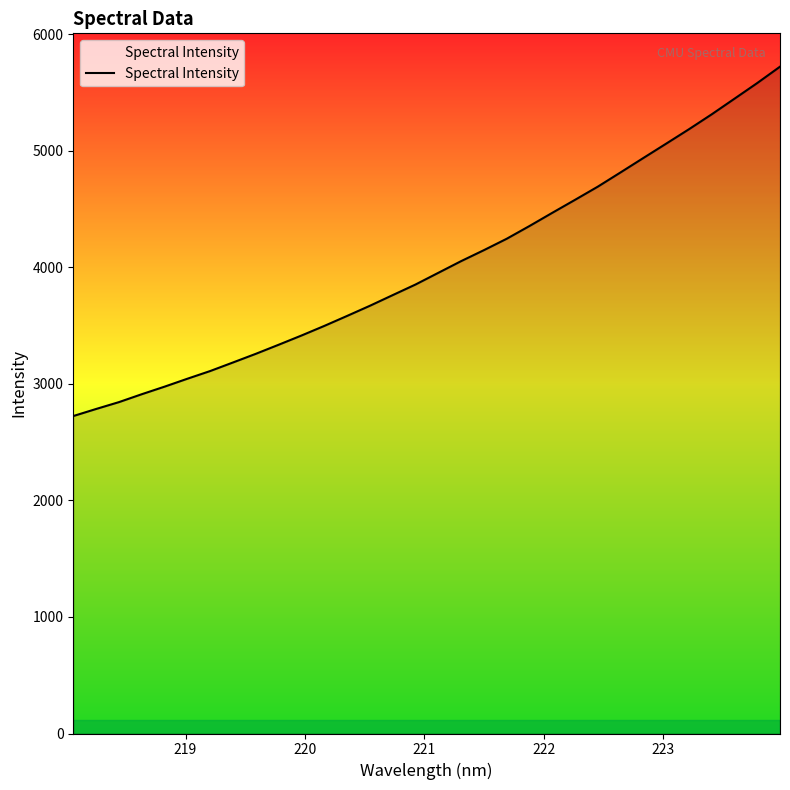

What is the difference between the maximum and minimum values?

2997.7